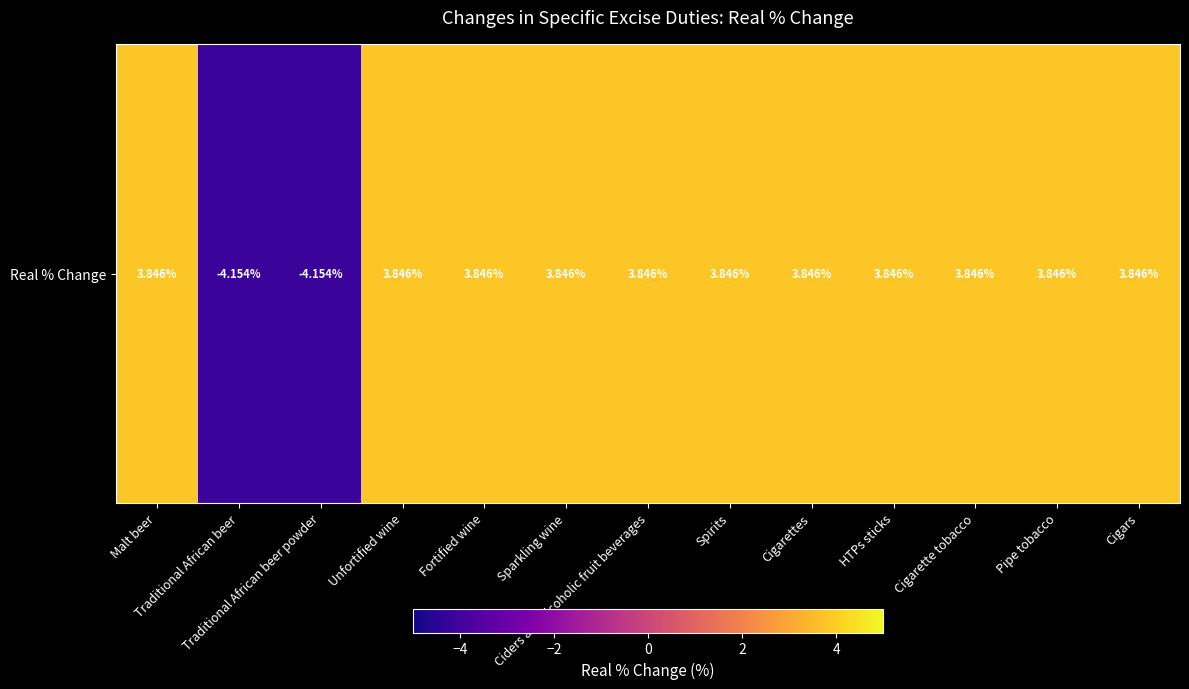

Reading left to right, what are all the values shown in this chart?

Malt beer=3.8	Traditional African beer=-4.2	Traditional African beer powder=-4.2	Unfortified wine=3.8	Fortified wine=3.8	Sparkling wine=3.8	Ciders and alcoholic fruit beverages=3.8	Spirits=3.8	Cigarettes=3.8	HTPs sticks=3.8	Cigarette tobacco=3.8	Pipe tobacco=3.8	Cigars=3.8